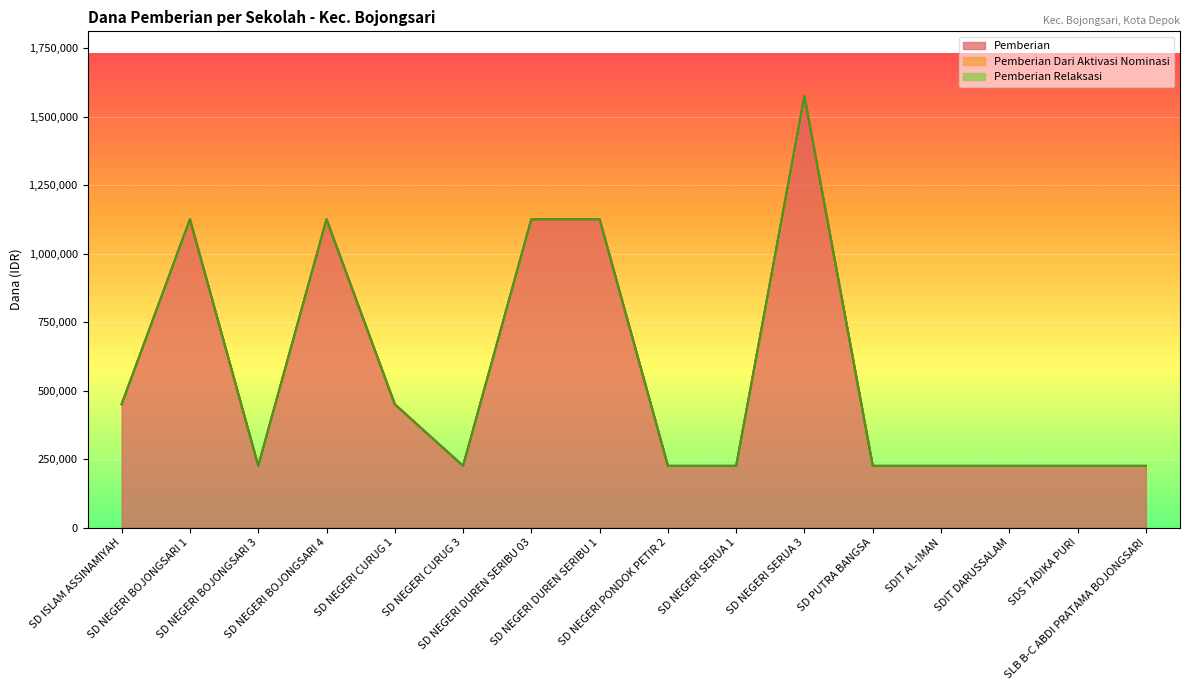

True or false: Pemberian Relaksasi has more than 2 points higher than both neighbors.

False